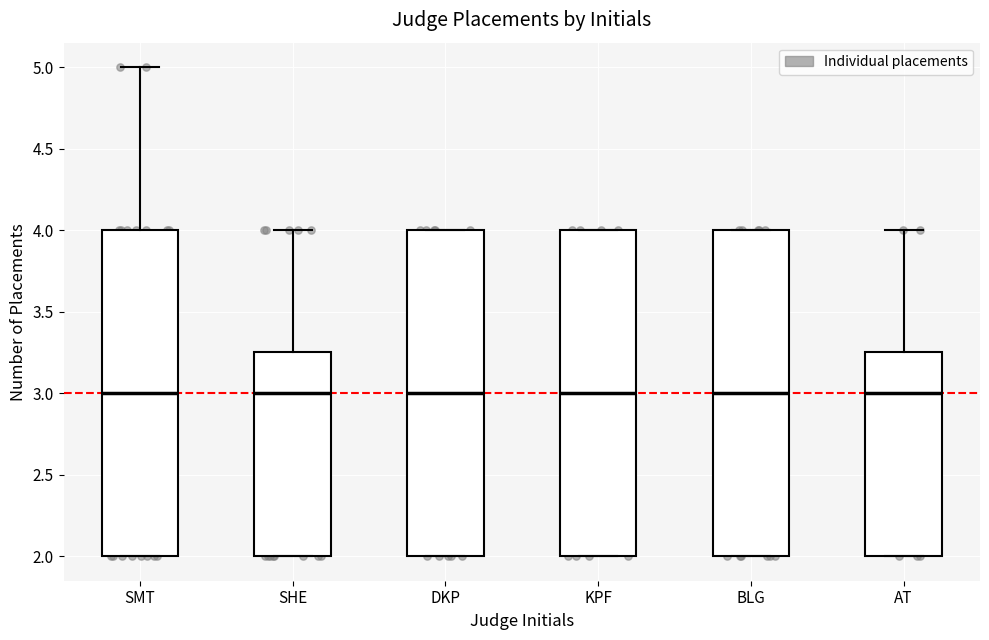

Where is the lower edge of the box for SMT on the y-axis? The values are not printed on the chart, so give them approximately, as read against the axis.

2.00